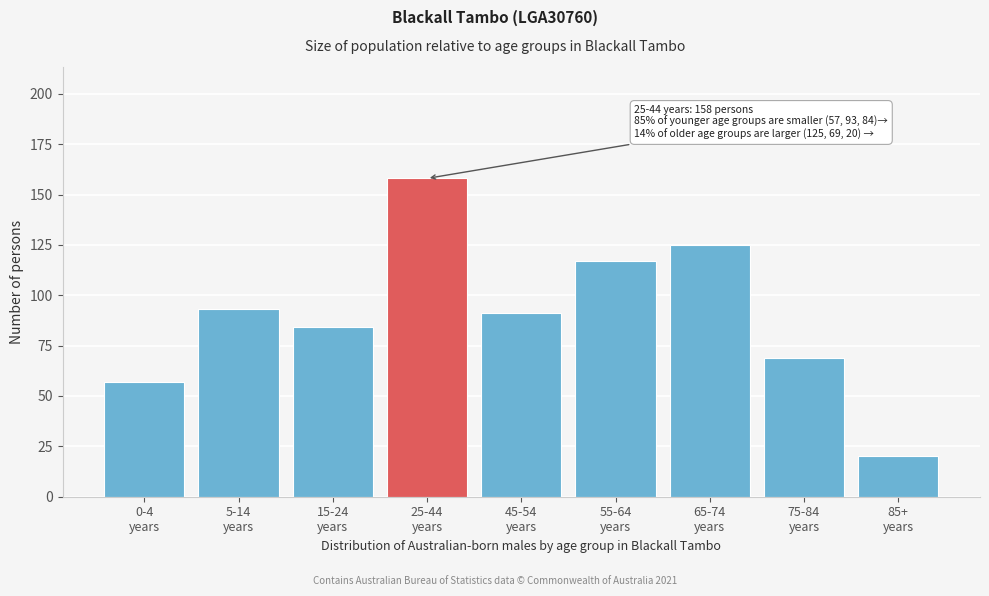

Reading left to right, transcribe all the data shown in this chart.

57	93	84	158	91	117	125	69	20